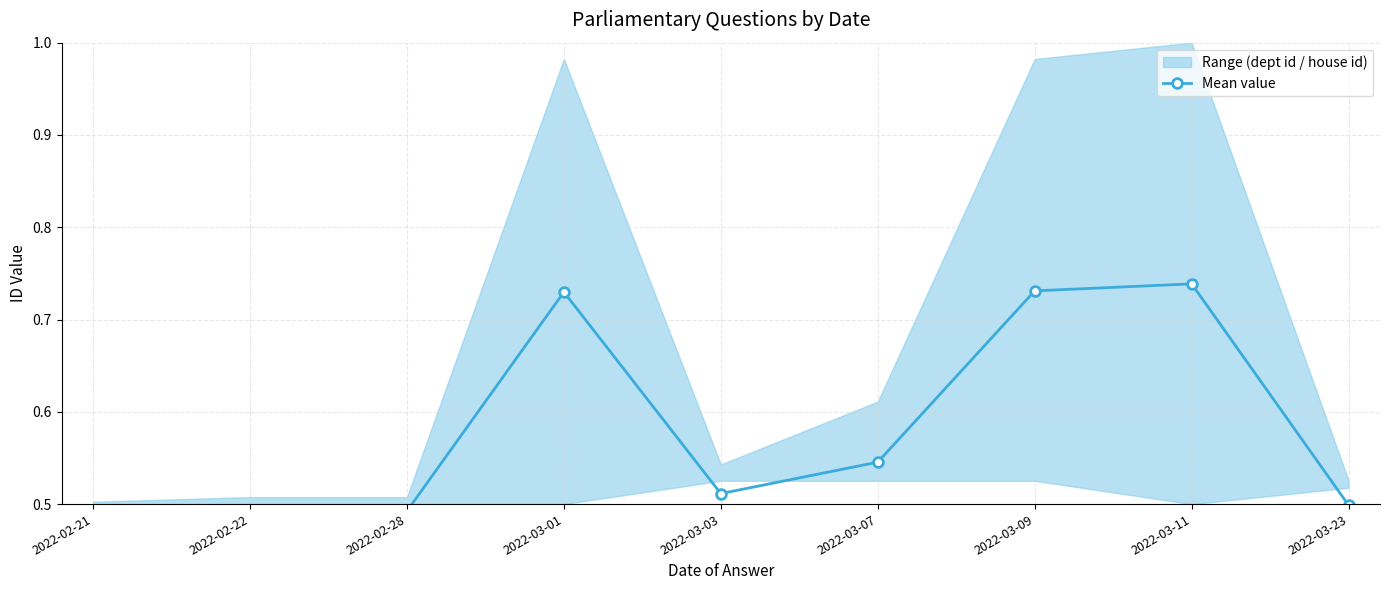

How many lines are shown in the chart?

1